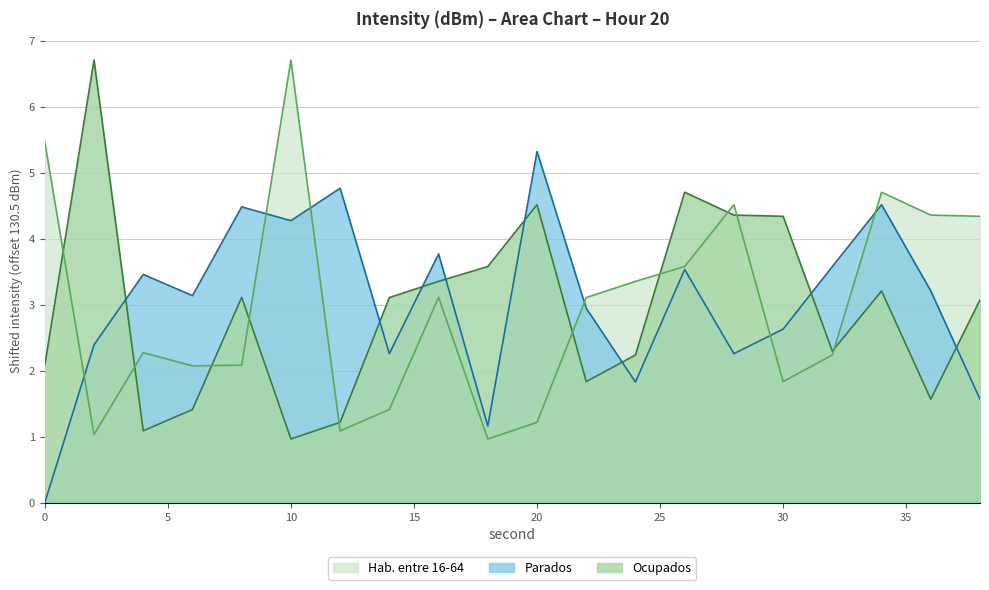

Reading left to right, what are all the values shown in this chart?

Ocupados: 2.1	6.7	1.1	1.4	3.1	1.0	1.2	3.1	3.4	3.6	4.5	1.8	2.2	4.7	4.4	4.3	2.3	3.2	1.6	3.1
Parados: 0.0	2.4	3.5	3.1	4.5	4.3	4.8	2.3	3.8	1.2	5.3	2.9	1.8	3.5	2.3	2.6	3.6	4.5	3.2	1.6
Hab. entre 16-64: 5.5	1.0	2.3	2.1	2.1	6.7	1.1	1.4	3.1	1.0	1.2	3.1	3.4	3.6	4.5	1.8	2.2	4.7	4.4	4.3